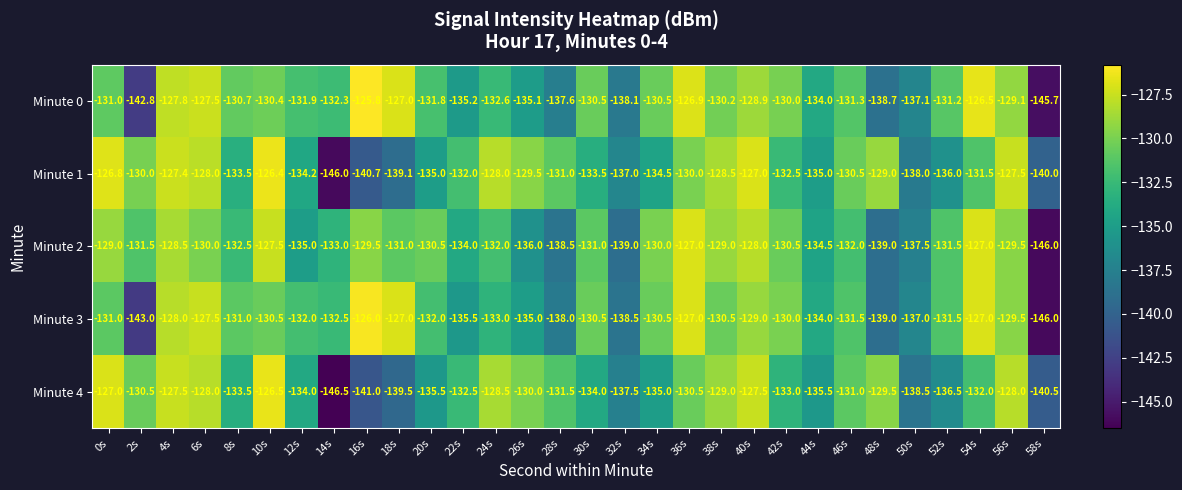

Between 16s and 22s, which series saw the biggest shift?

Minute 3